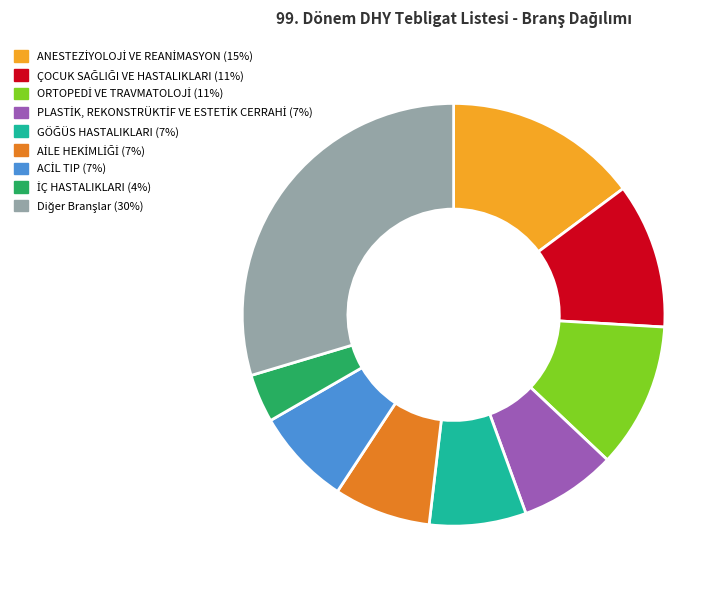

Does any single category account for the majority?

No